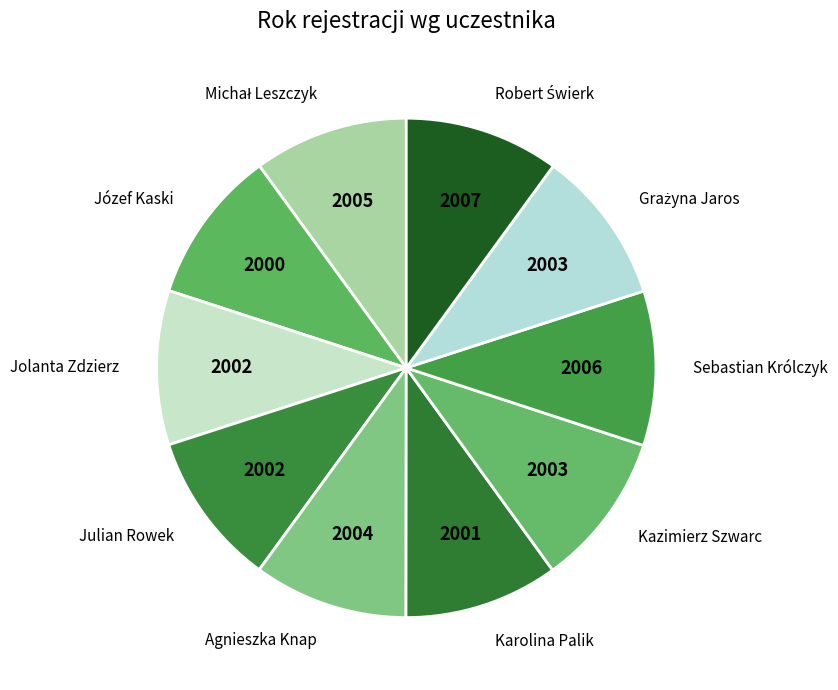

How many segments does this pie chart have?

10